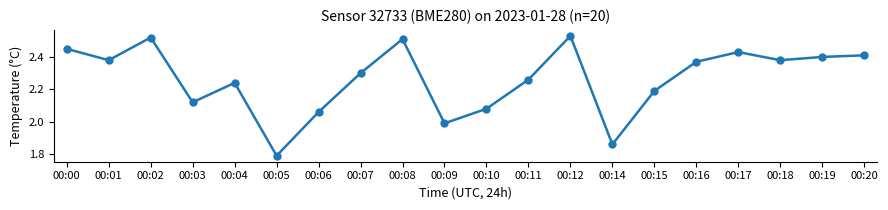

What is the change in value from 00:04 to 00:14?

-0.4